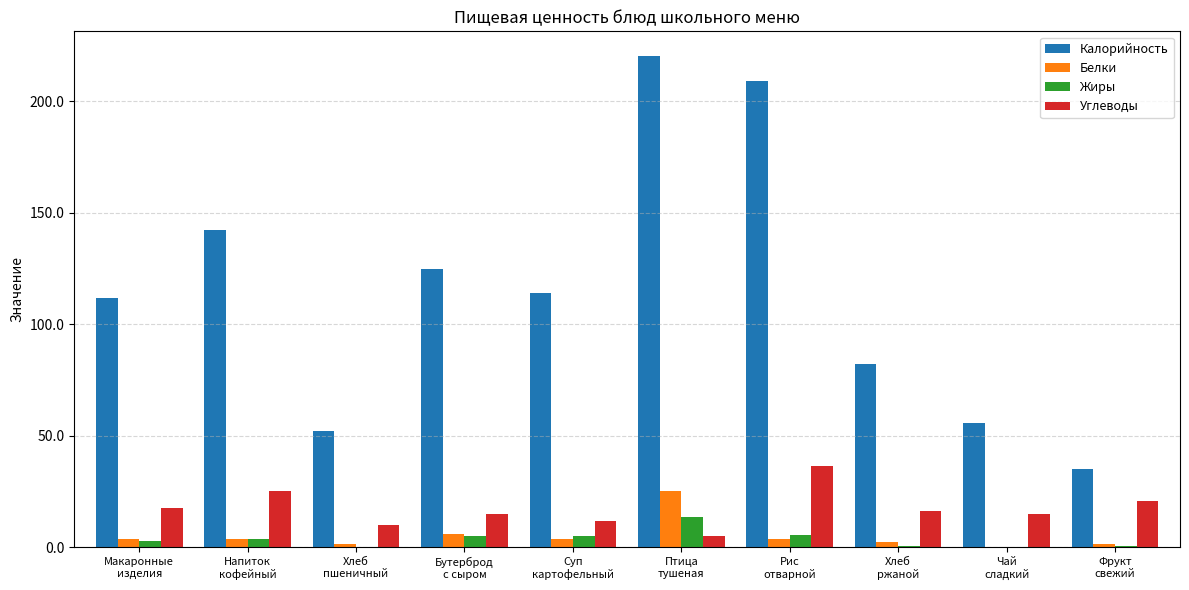

At which category is the sum across all series the highest?

Птица
тушеная